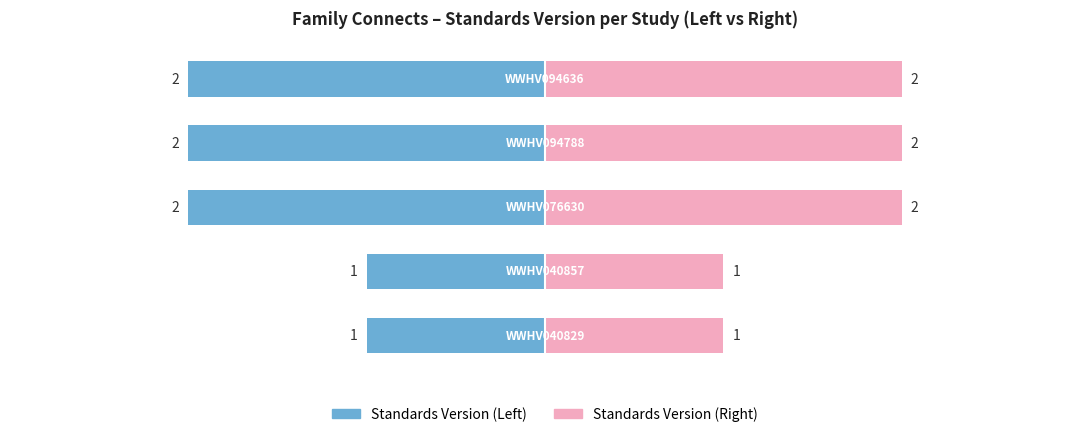

What is the maximum value shown in the chart?

2